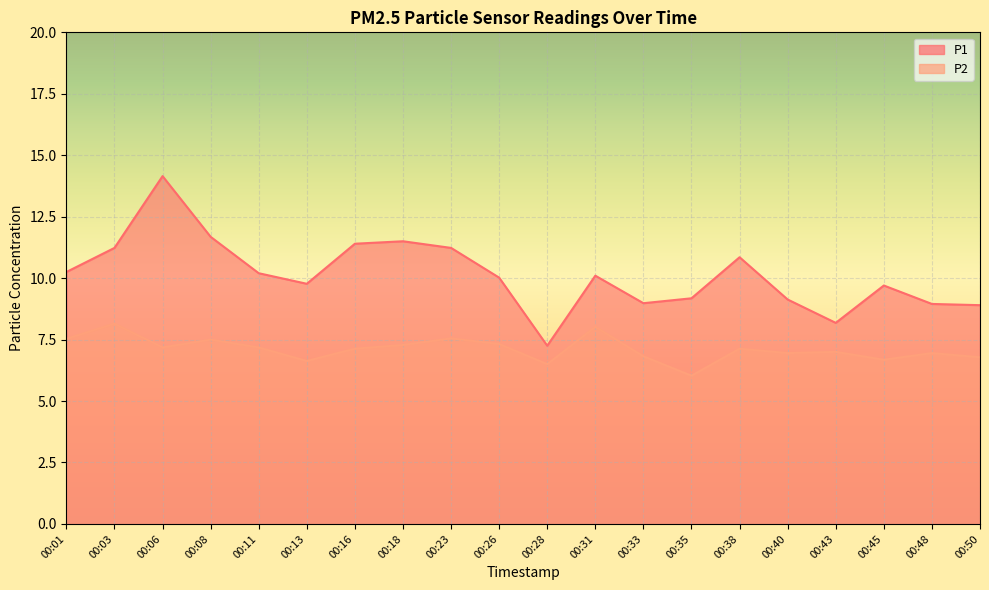

Reading left to right, extract all data points from this chart.

P1: 00:01=10.2	00:03=11.2	00:06=14.2	00:08=11.7	00:11=10.2	00:13=9.8	00:16=11.4	00:18=11.5	00:23=11.2	00:26=10.0	00:28=7.2	00:31=10.1	00:33=9.0	00:35=9.2	00:38=10.8	00:40=9.1	00:43=8.2	00:45=9.7	00:48=8.9	00:50=8.9
P2: 00:01=7.5	00:03=8.2	00:06=7.2	00:08=7.5	00:11=7.2	00:13=6.6	00:16=7.1	00:18=7.3	00:23=7.5	00:26=7.3	00:28=6.5	00:31=8.0	00:33=6.8	00:35=6.0	00:38=7.1	00:40=7.0	00:43=7.0	00:45=6.7	00:48=7.0	00:50=6.8